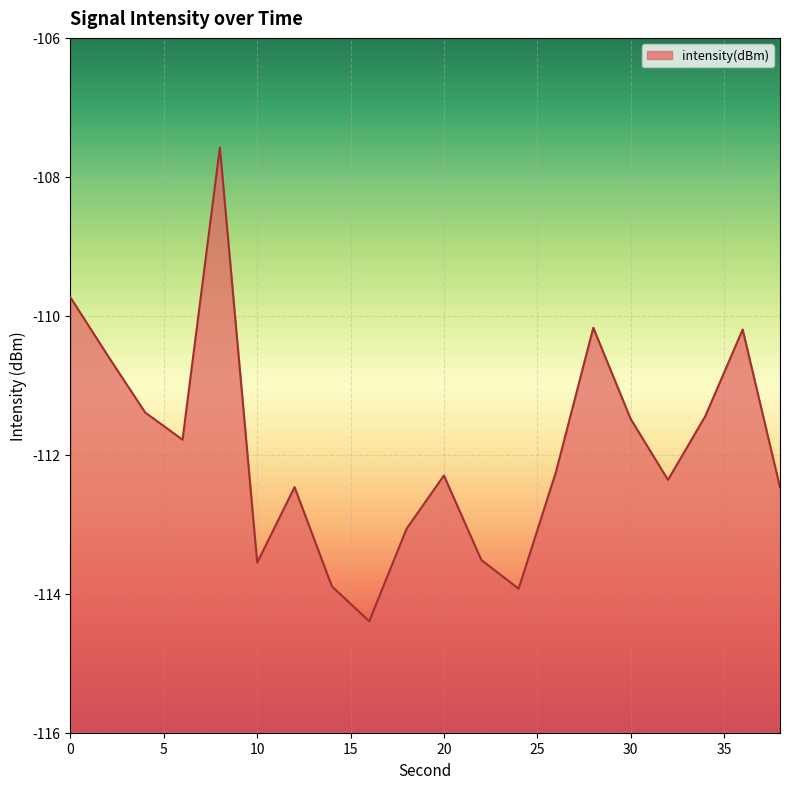

Count the number of data series in this chart.

1